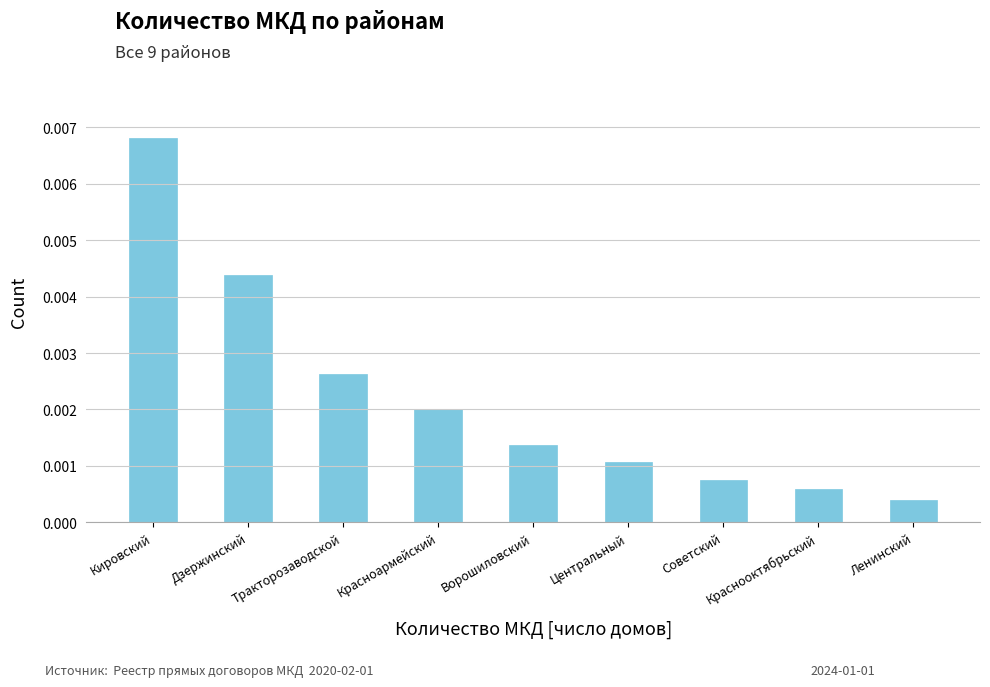

How many bars are there in total?

9